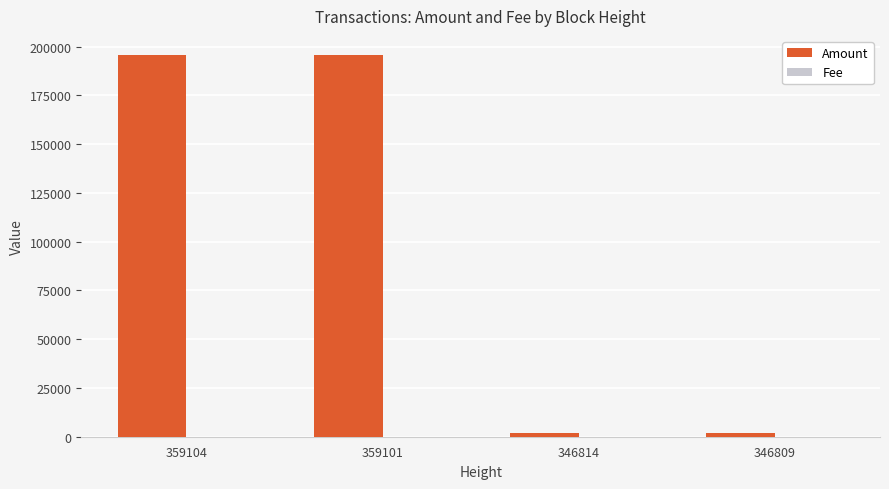

Which series has the largest total across all categories?

Amount